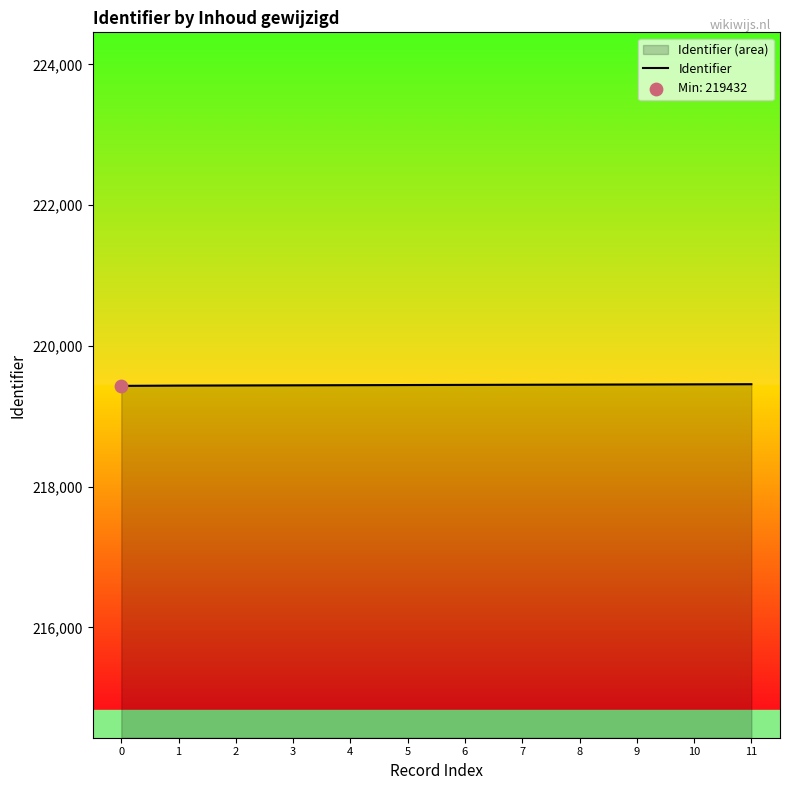

Approximately how many times larger is the value at 5 compared to 3?

1.0